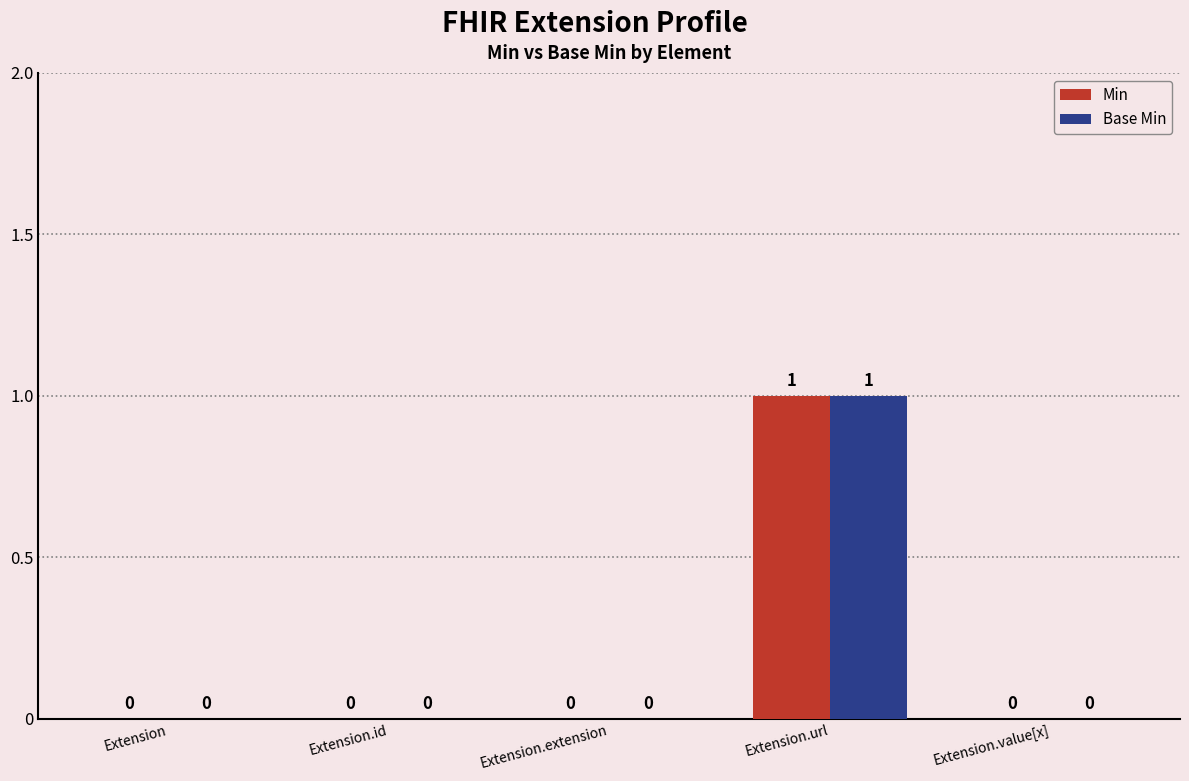

The value of Min at Extension.extension is 1. True or false?

False